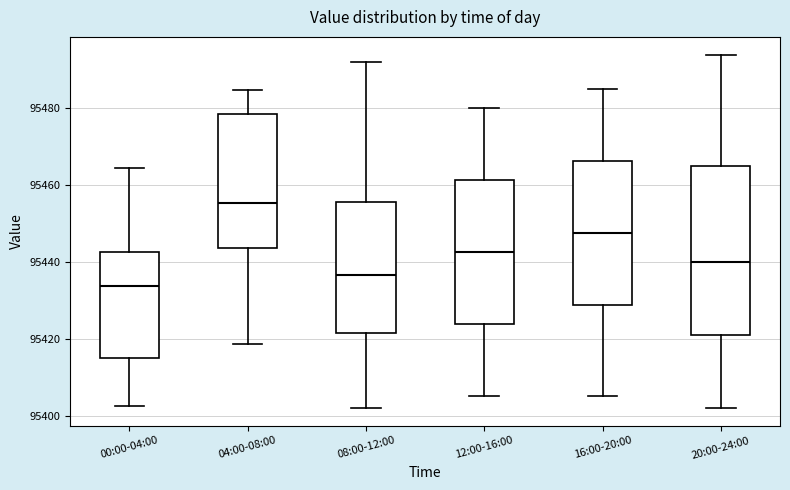

Reading left to right, transcribe this box plot: for each box, give where its median line is, the range the box spans, and where its two whiskers end, as read against the y-axis. The values are not printed on the chart, so give them approximately, as read against the axis.

00:00-04:00: median 95434, box 95414 to 95442, whiskers 95402 to 95464
04:00-08:00: median 95456, box 95444 to 95478, whiskers 95418 to 95484
08:00-12:00: median 95436, box 95422 to 95456, whiskers 95402 to 95492
12:00-16:00: median 95442, box 95424 to 95462, whiskers 95406 to 95480
16:00-20:00: median 95448, box 95428 to 95466, whiskers 95406 to 95486
20:00-24:00: median 95440, box 95422 to 95466, whiskers 95402 to 95494